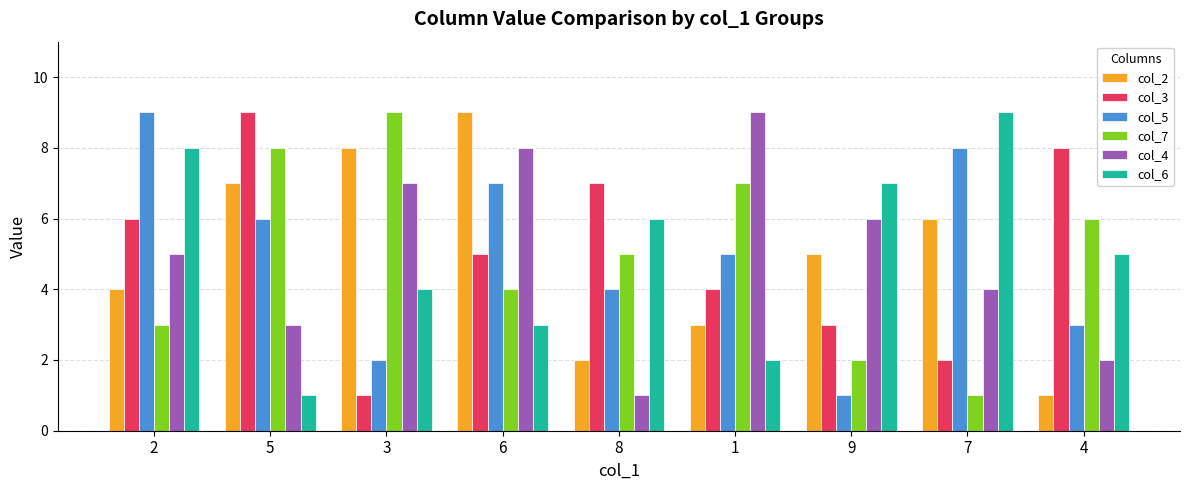

How many groups of bars are there?

9